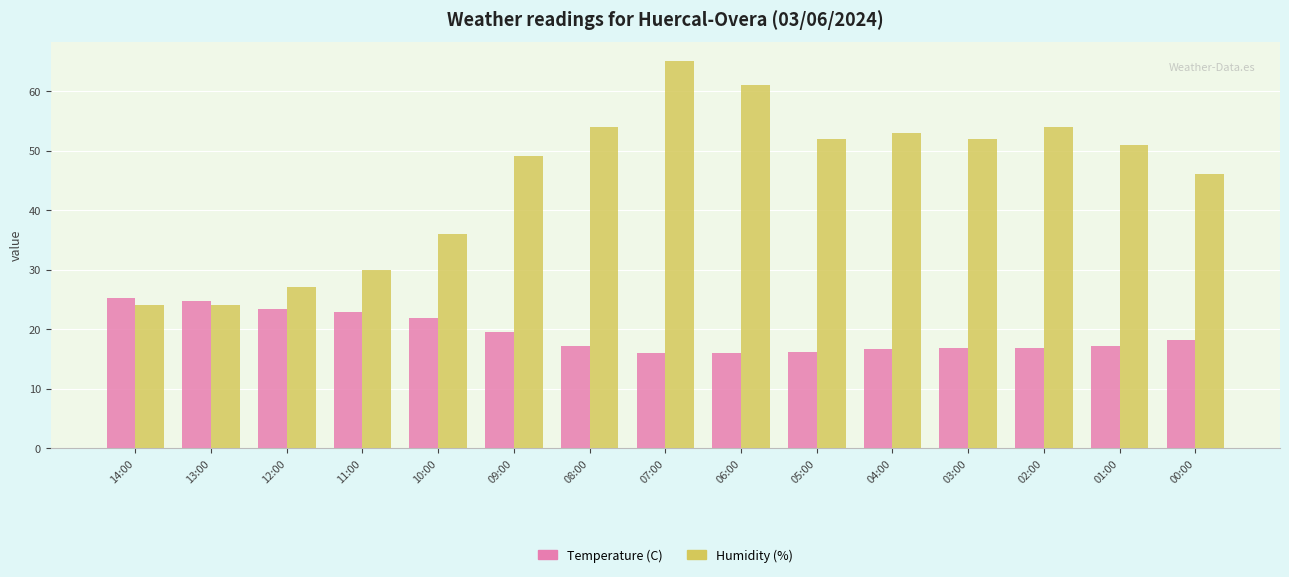

What is the sum of the Temperature (C) values at 04:00 and 02:00?

33.5